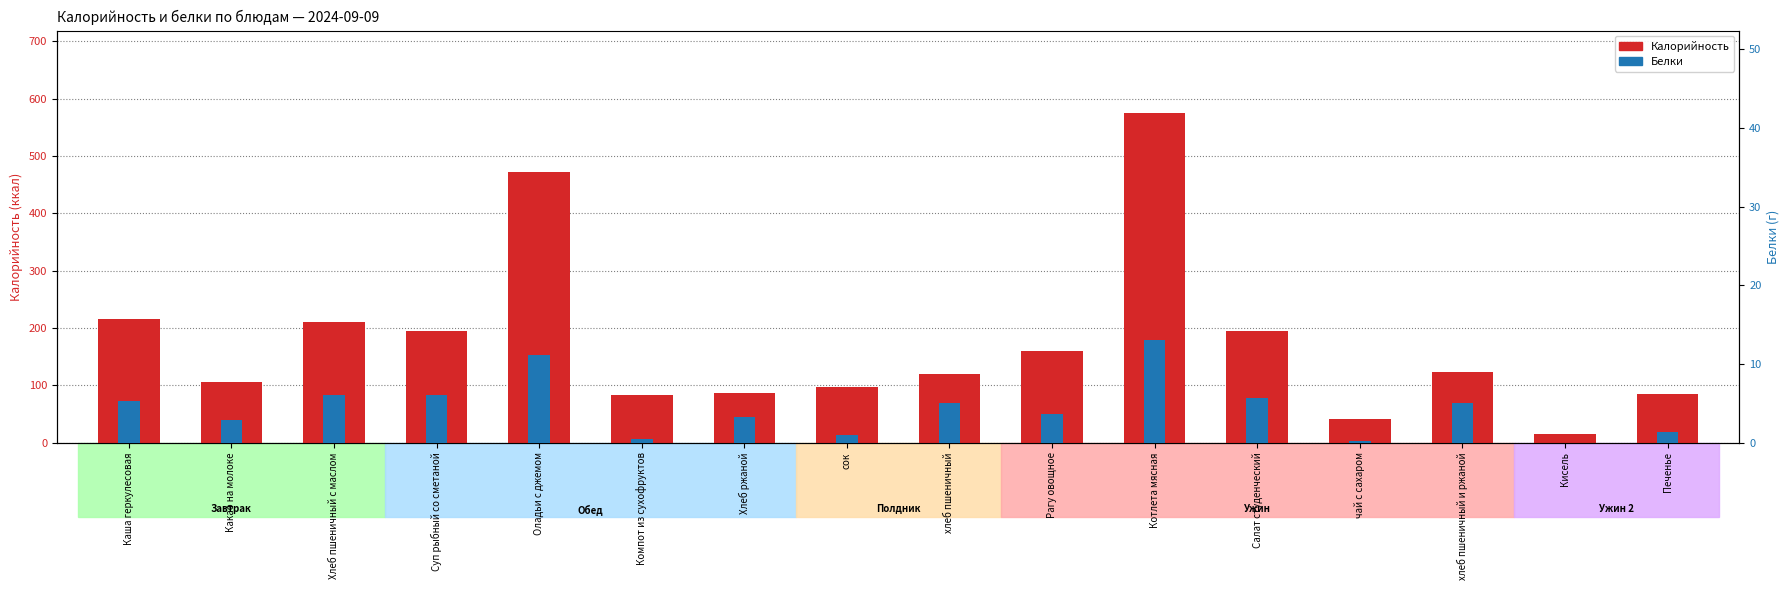

True or false: Белки has a value of 8.3 at Каша геркулесовая.

False